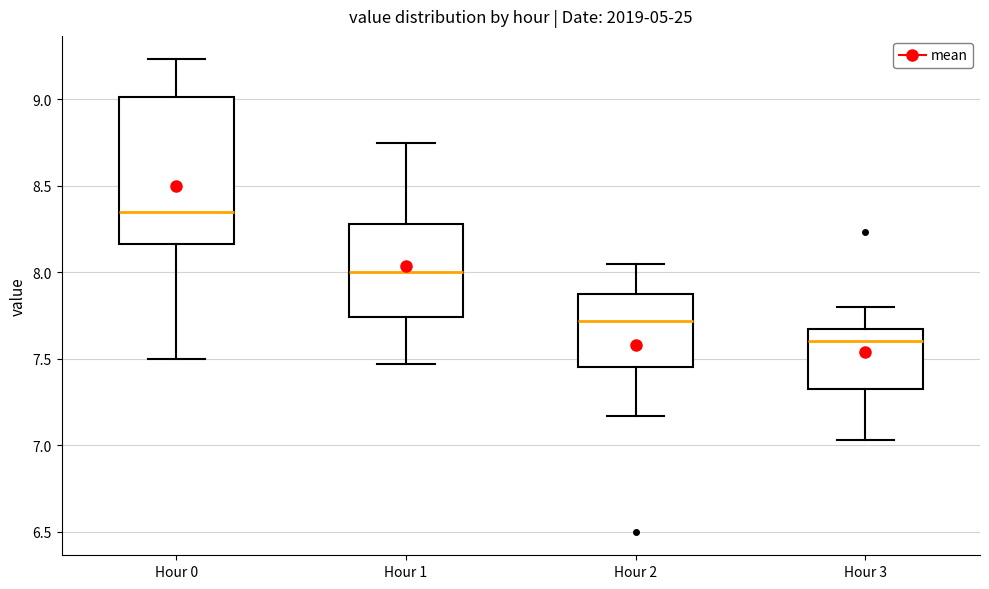

Where is the upper edge of the box for Hour 3 on the y-axis? The values are not printed on the chart, so give them approximately, as read against the axis.

7.65